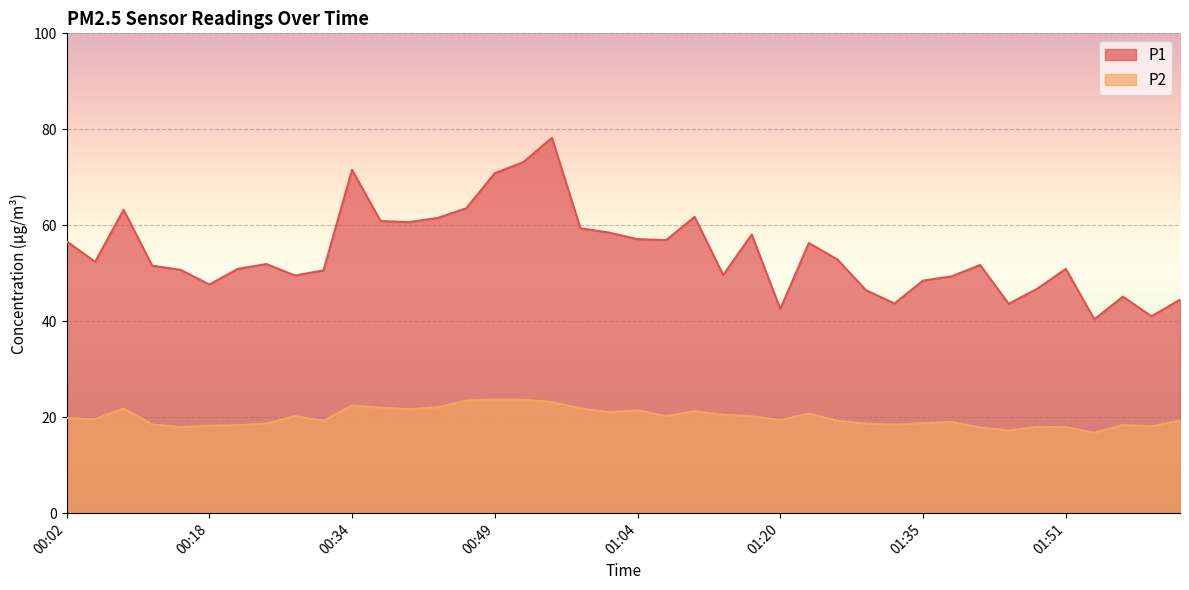

Which series has the largest total across all categories?

P1